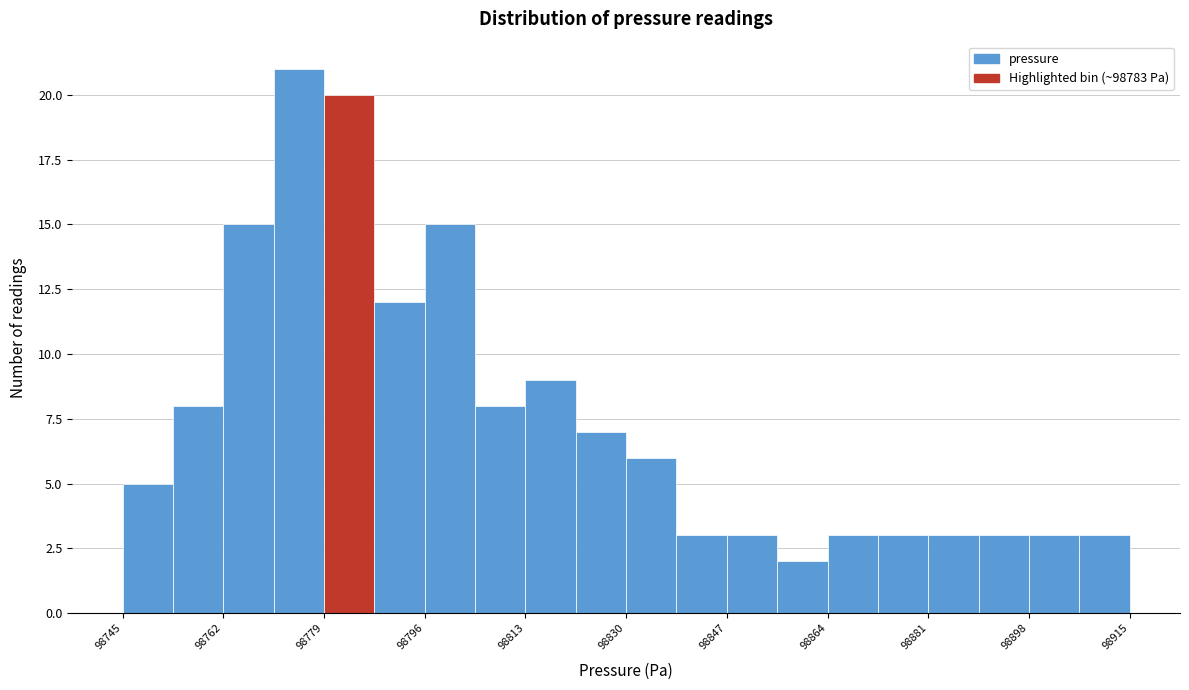

Over which range of the x-axis is the bar tallest?

98770.5 to 98779.0